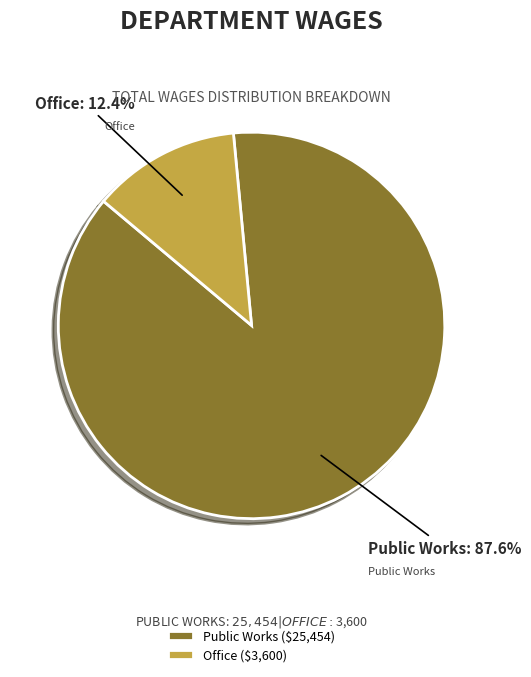

Is it true that Office is 1% of the pie?

False